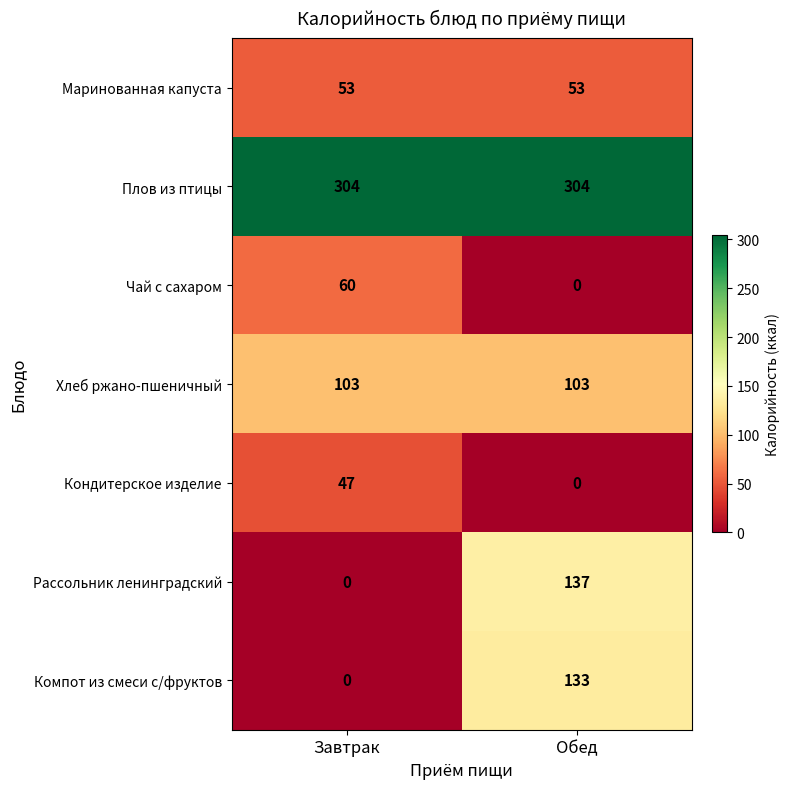

What is the average value of the Маринованная капуста series?

53